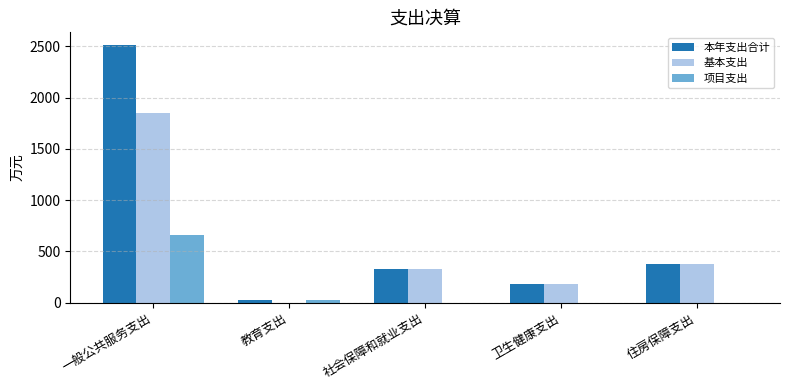

Count the number of data series in this chart.

3